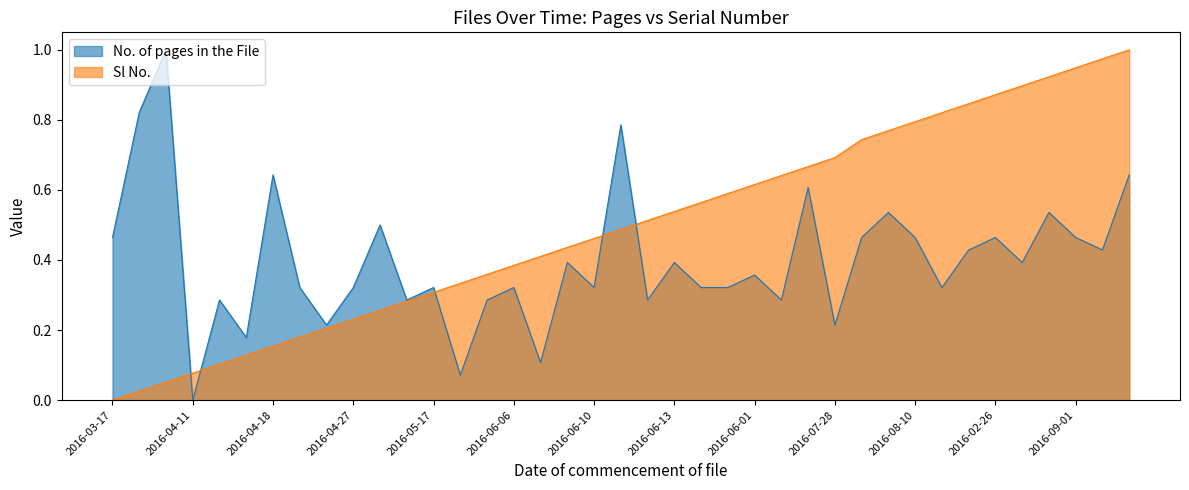

Which series ends up on top after the final intersection of No. of pages in the File and Sl No.?

Sl No.